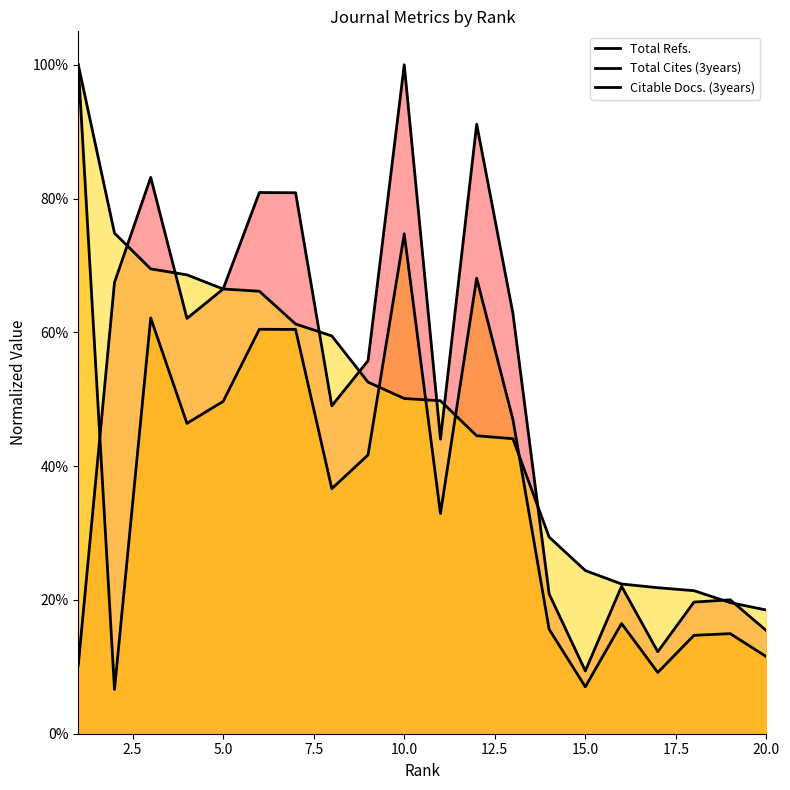

Is it true that Citable Docs. (3years) equals 1.1 at 12.5?

False